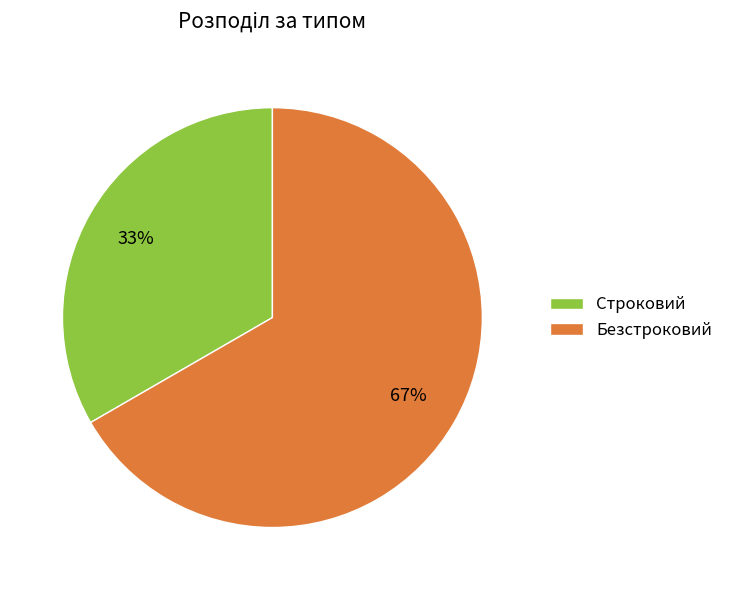

To the nearest percent, what is the average slice percentage?

50%